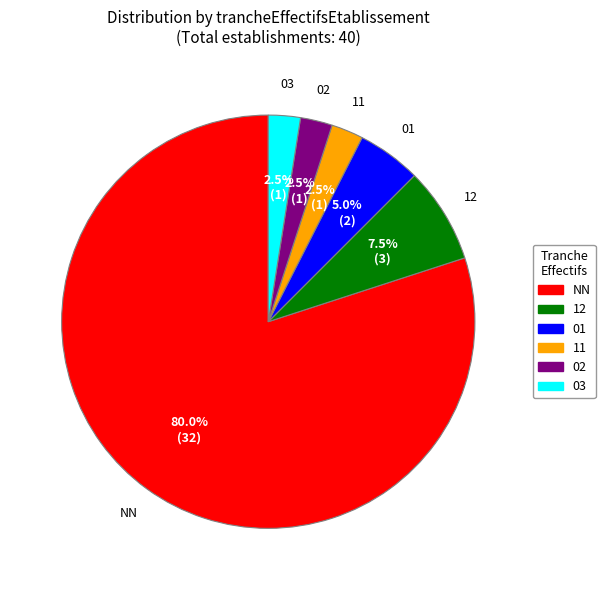

Do 03 and 12 together represent more than half of the pie?

No